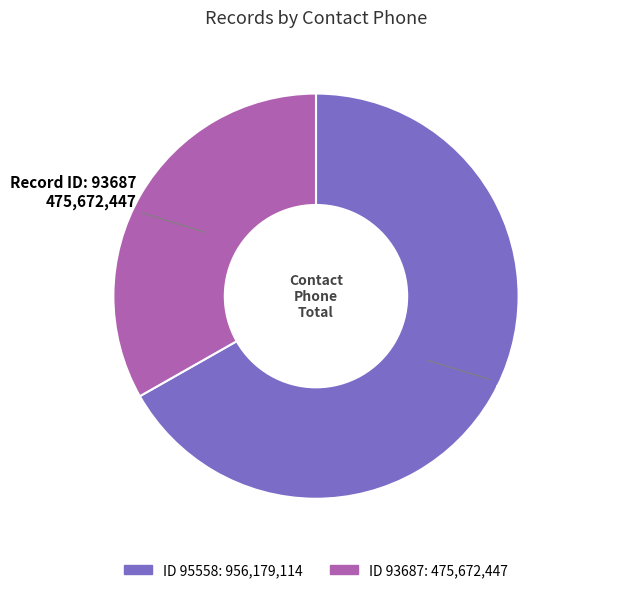

Is there a majority slice in this chart?

Yes